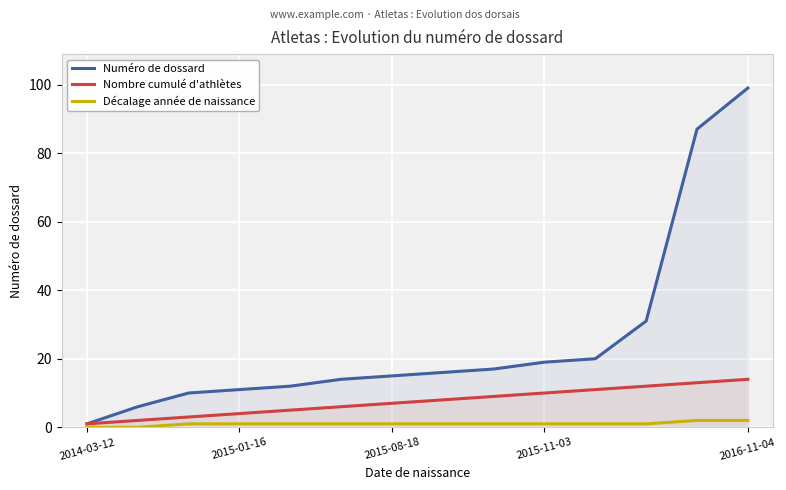

True or false: Numéro de dossard has a value of 10 at 2015-11-03.

False